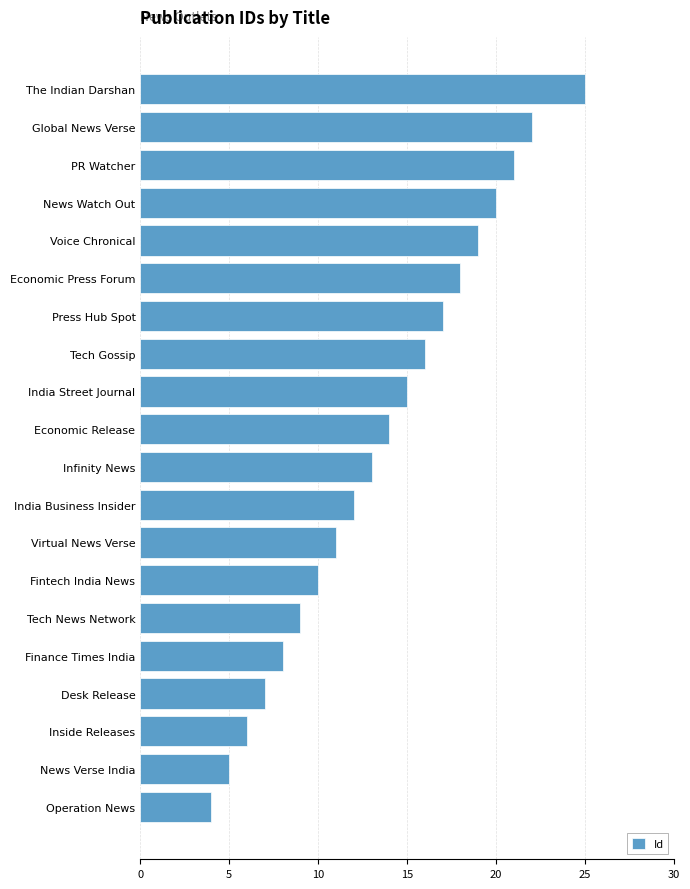

How many distinct data groups are displayed?

1